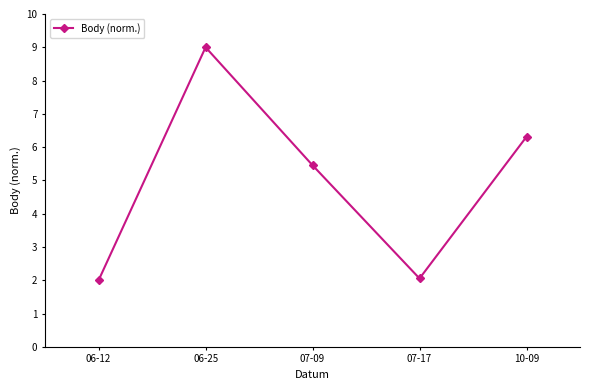

How many interior local peaks (higher than both neighbors) does the data have?

1